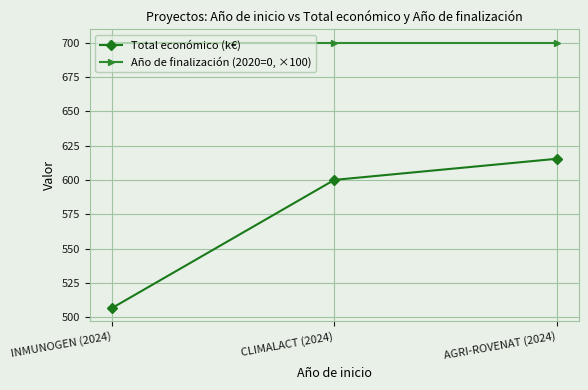

Reading left to right, what are all the values shown in this chart?

Total económico (k€): INMUNOGEN (2024)=506.7	CLIMALACT (2024)=600.0	AGRI-ROVENAT (2024)=615.4
Año de finalización (2020=0, ×100): INMUNOGEN (2024)=700.0	CLIMALACT (2024)=700.0	AGRI-ROVENAT (2024)=700.0